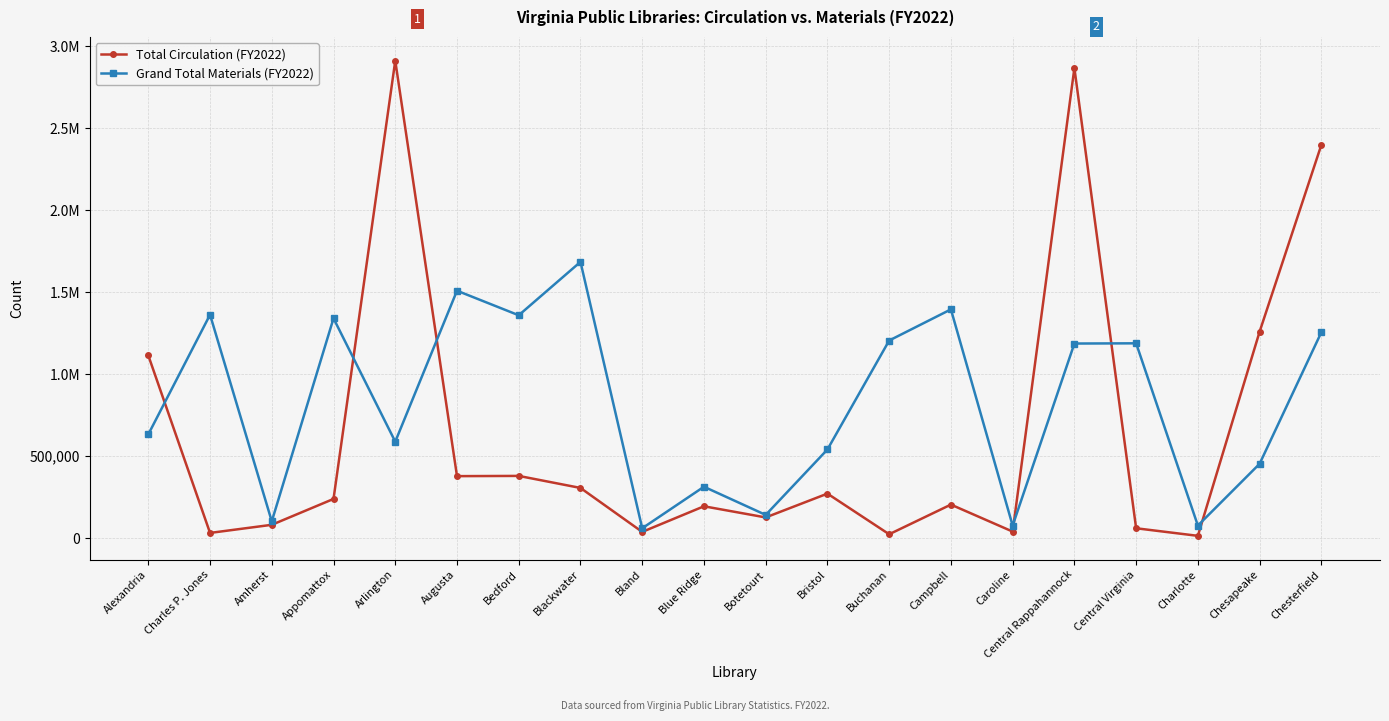

True or false: Grand Total Materials (FY2022) and Total Circulation (FY2022) intersect in this chart.

True